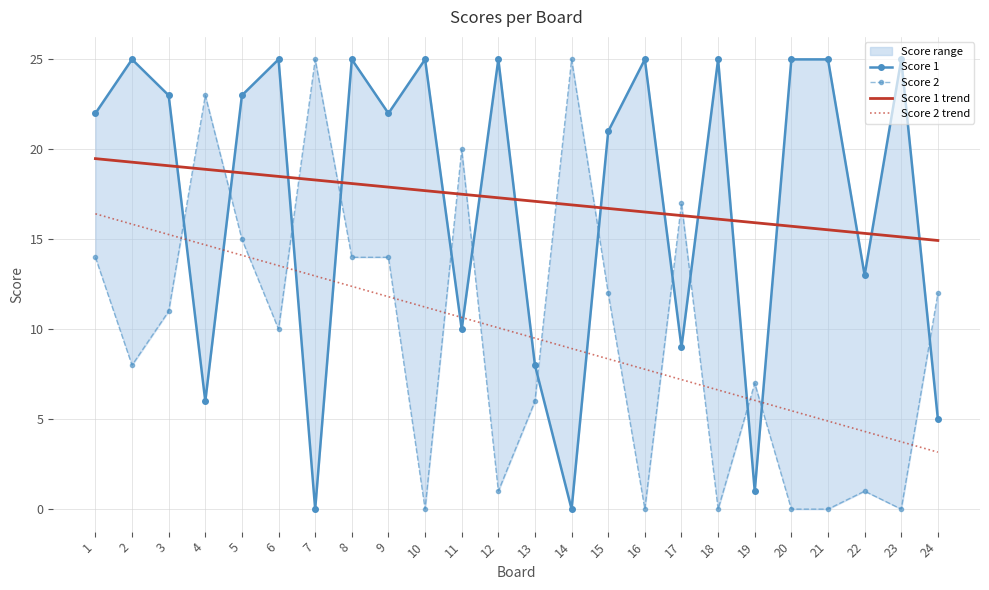

What is the difference between the highest and lowest values at 4?

17.0